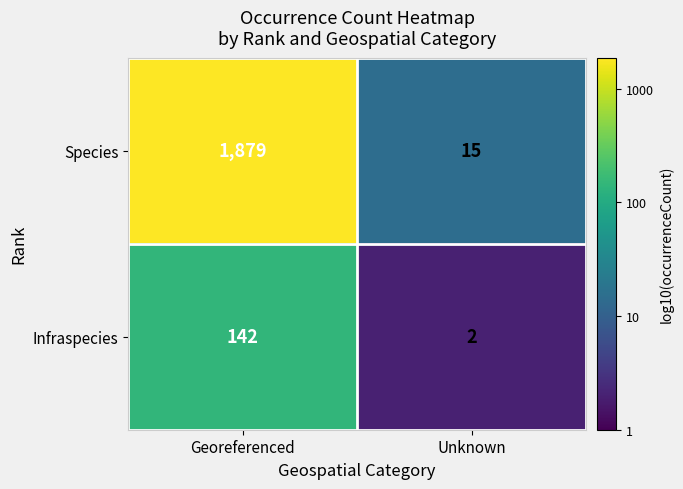

How many values in the Infraspecies series are below 142?

1